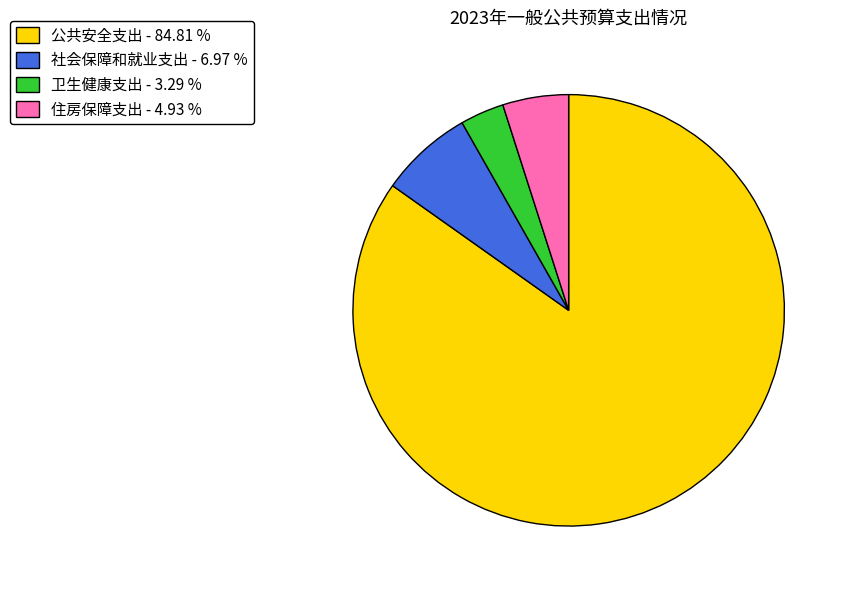

Rank the categories by value from highest to lowest.

公共安全支出, 社会保障和就业支出, 住房保障支出, 卫生健康支出